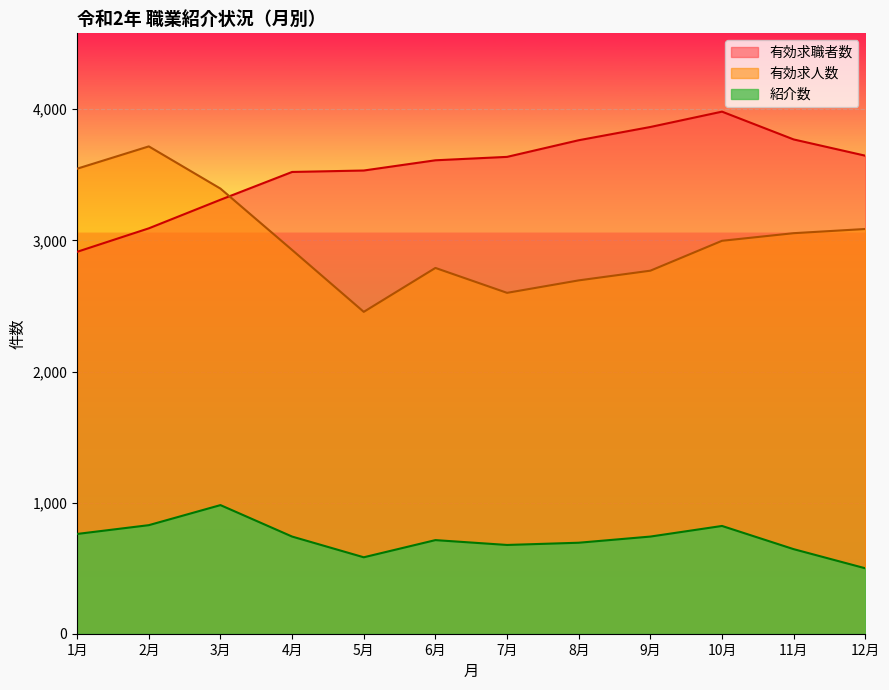

How many lines are shown in the chart?

3